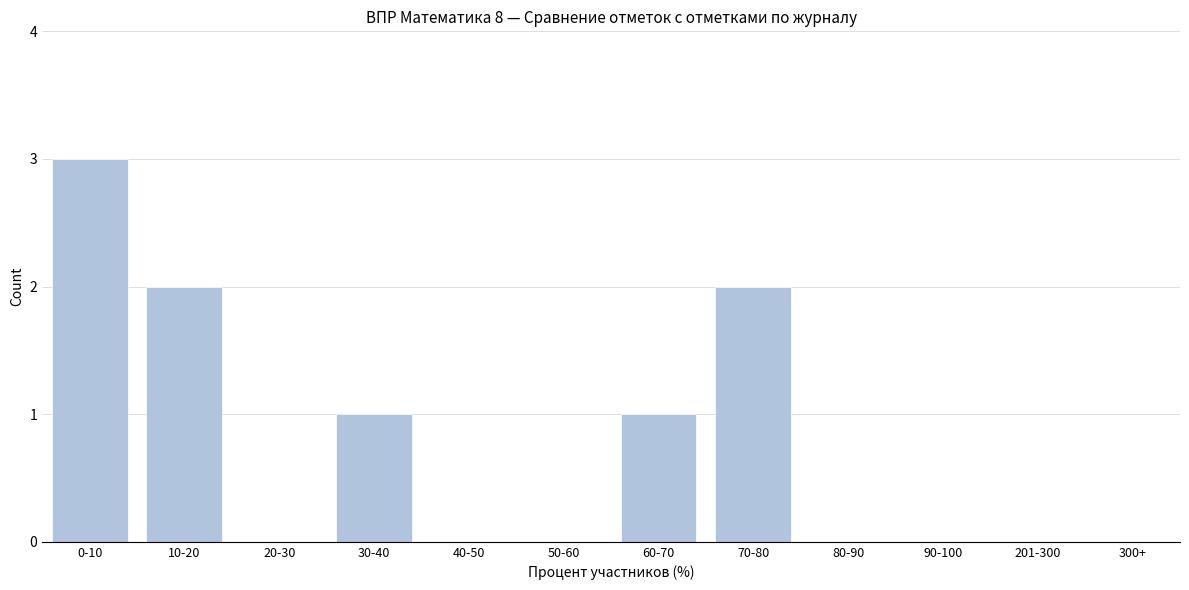

Reading right to left, extract all data points from this chart.

90-100=0	80-90=0	70-80=2	60-70=1	50-60=0	40-50=0	30-40=1	20-30=0	10-20=2	0-10=3